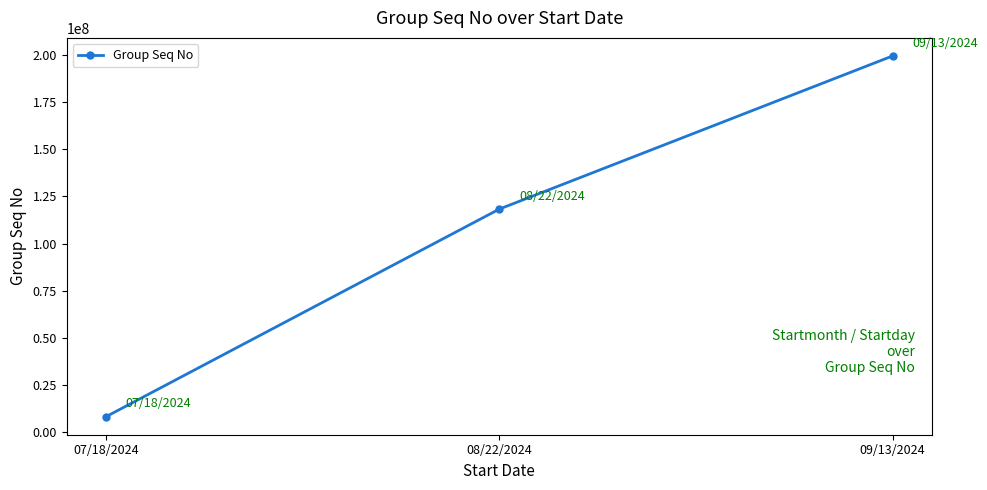

Rank the categories by value from highest to lowest.

09/13/2024, 08/22/2024, 07/18/2024